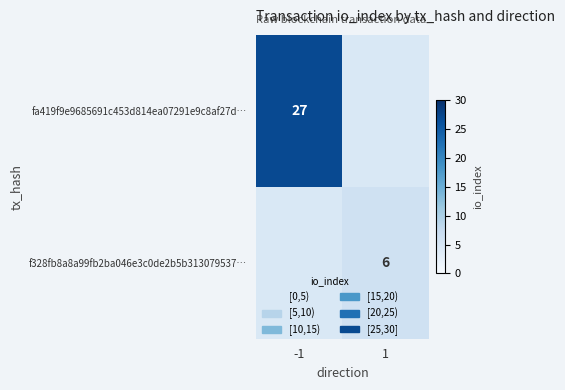

The value of fa419f9e9685691c453d814ea07291e9c8af27d… at -1 is 27. True or false?

True